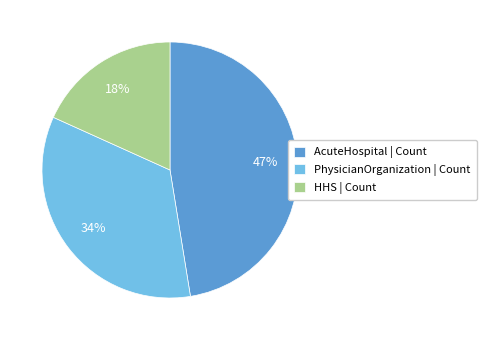

To the nearest percent, what is the difference between the PhysicianOrganization and AcuteHospital slice percentages?

13%